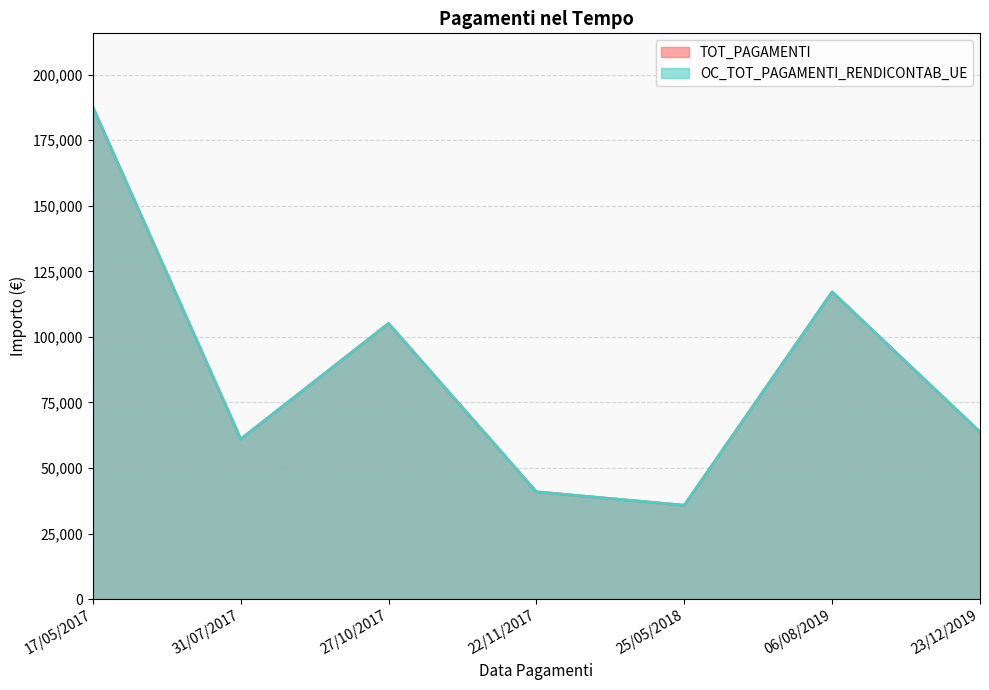

At 25/05/2018, list the series in order from largest to smallest.

TOT_PAGAMENTI, OC_TOT_PAGAMENTI_RENDICONTAB_UE